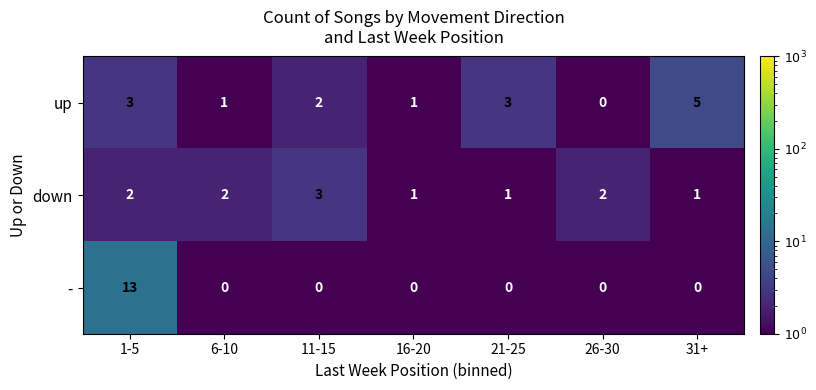

Rank the series by their maximum value, from lowest to highest.

down, up, -